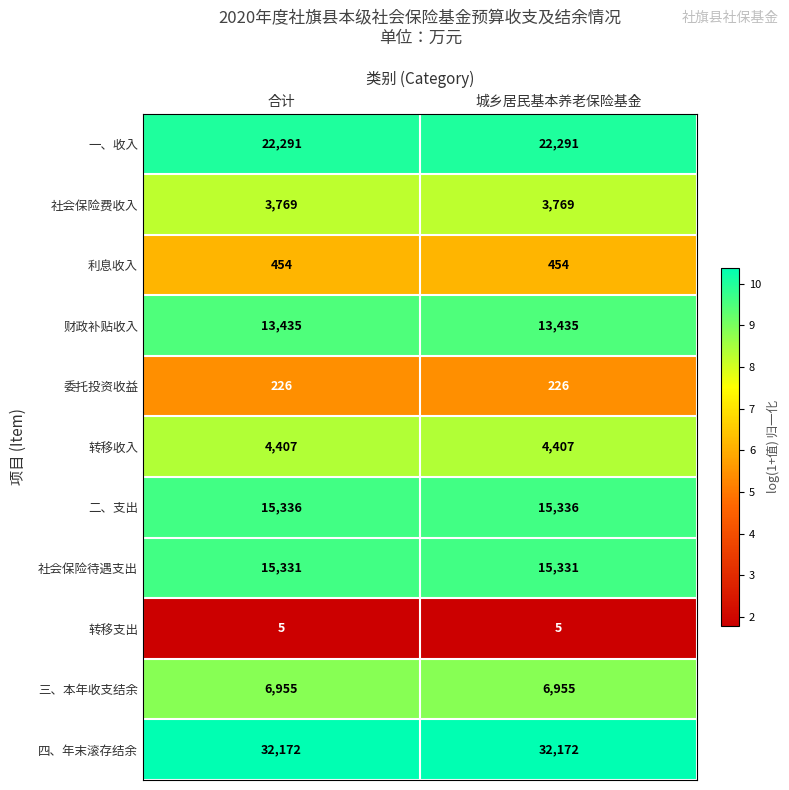

Reading left to right, what are all the values shown in this chart?

一、收入: 合计=22291	城乡居民基本养老保险基金=22291
社会保险费收入: 合计=3769	城乡居民基本养老保险基金=3769
利息收入: 合计=454	城乡居民基本养老保险基金=454
财政补贴收入: 合计=13435	城乡居民基本养老保险基金=13435
委托投资收益: 合计=226	城乡居民基本养老保险基金=226
转移收入: 合计=4407	城乡居民基本养老保险基金=4407
二、支出: 合计=15336	城乡居民基本养老保险基金=15336
社会保险待遇支出: 合计=15331	城乡居民基本养老保险基金=15331
转移支出: 合计=5	城乡居民基本养老保险基金=5
三、本年收支结余: 合计=6955	城乡居民基本养老保险基金=6955
四、年末滚存结余: 合计=32172	城乡居民基本养老保险基金=32172